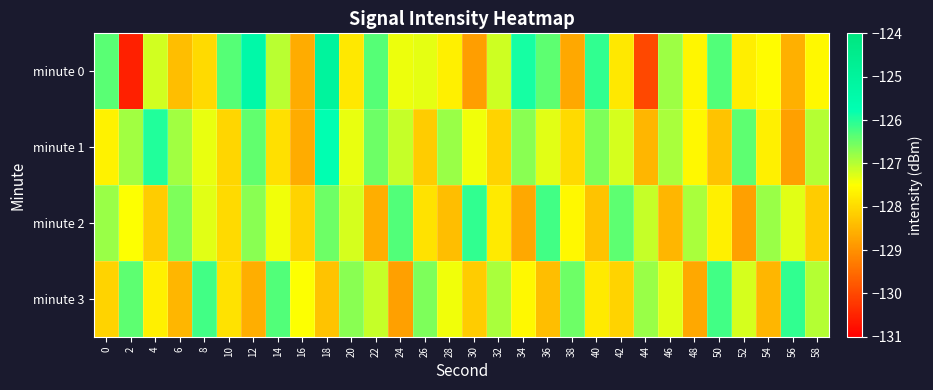

Reading left to right, what are all the values shown in this chart?

minute 0: 0=-126.4	2=-130.5	4=-127.2	6=-128.4	8=-128.0	10=-126.3	12=-125.4	14=-127.0	16=-128.6	18=-125.1	20=-127.8	22=-126.3	24=-127.4	26=-127.3	28=-127.7	30=-128.8	32=-127.2	34=-125.9	36=-126.4	38=-128.7	40=-126.1	42=-127.8	44=-130.0	46=-126.8	48=-127.6	50=-126.3	52=-127.7	54=-127.5	56=-128.6	58=-127.6
minute 1: 0=-127.7	2=-126.9	4=-126.0	6=-126.8	8=-127.4	10=-128.1	12=-126.4	14=-127.9	16=-128.6	18=-125.8	20=-127.3	22=-126.5	24=-127.1	26=-128.2	28=-126.8	30=-127.4	32=-128.1	34=-126.7	36=-127.3	38=-128.0	40=-126.6	42=-127.2	44=-128.5	46=-126.9	48=-127.6	50=-128.3	52=-126.4	54=-127.7	56=-128.8	58=-127.0
minute 2: 0=-126.8	2=-127.5	4=-128.2	6=-126.6	8=-127.3	10=-128.0	12=-126.7	14=-127.4	16=-128.1	18=-126.5	20=-127.2	22=-128.6	24=-126.3	26=-127.9	28=-128.4	30=-126.1	32=-127.8	34=-128.7	36=-126.2	38=-127.6	40=-128.3	42=-126.4	44=-127.1	46=-128.5	48=-126.9	50=-127.7	52=-128.8	54=-126.8	56=-127.3	58=-128.2
minute 3: 0=-128.1	2=-126.4	4=-127.7	6=-128.5	8=-126.2	10=-127.9	12=-128.6	14=-126.3	16=-127.5	18=-128.3	20=-126.7	22=-127.1	24=-128.8	26=-126.6	28=-127.4	30=-128.2	32=-126.9	34=-127.6	36=-128.4	38=-126.5	40=-127.8	42=-128.1	44=-126.8	46=-127.3	48=-128.7	50=-126.2	52=-127.2	54=-128.5	56=-126.1	58=-127.0